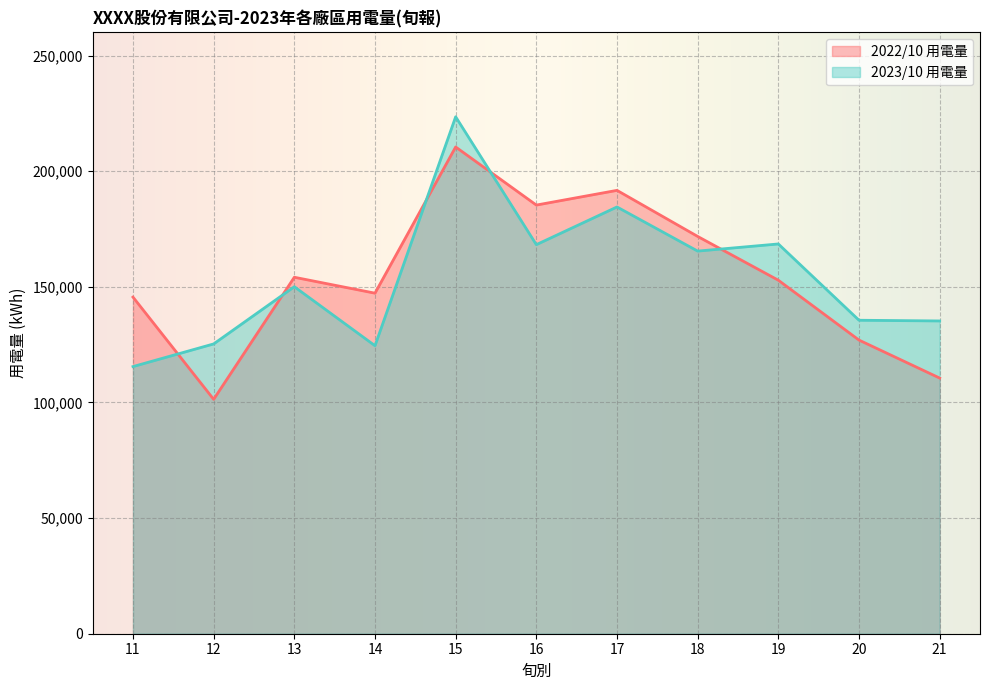

Reading left to right, transcribe all the data shown in this chart.

2022/10 用電量: 145560.6	101351.5	154144.3	147259.8	210479.7	185358.1	191718.5	171797.0	152864.4	126978.0	110548.9
2023/10 用電量: 115521.0	125315.0	150055.3	124544.0	223541.0	168240.0	184541.0	165458.0	168541.0	135555.0	135247.0